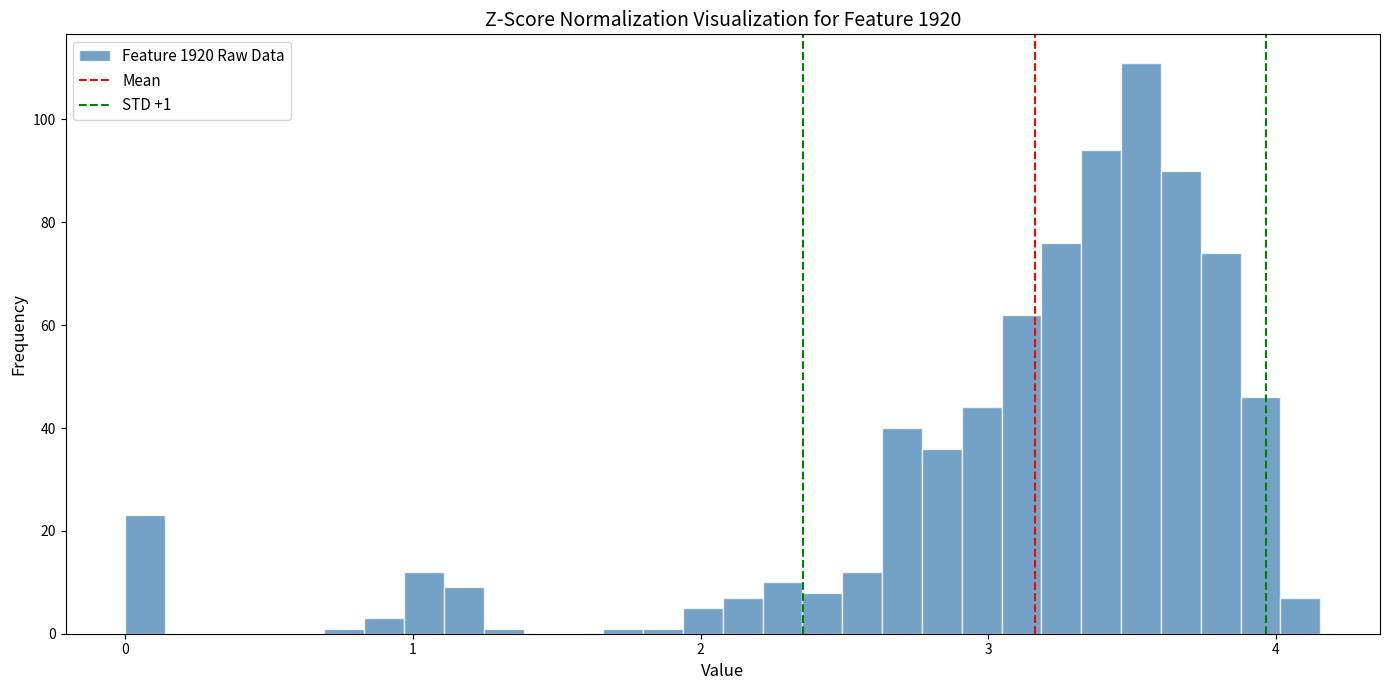

Around what value on the x-axis is the tallest bar? Give the approximate position of its centre, as read against the axis.

3.5